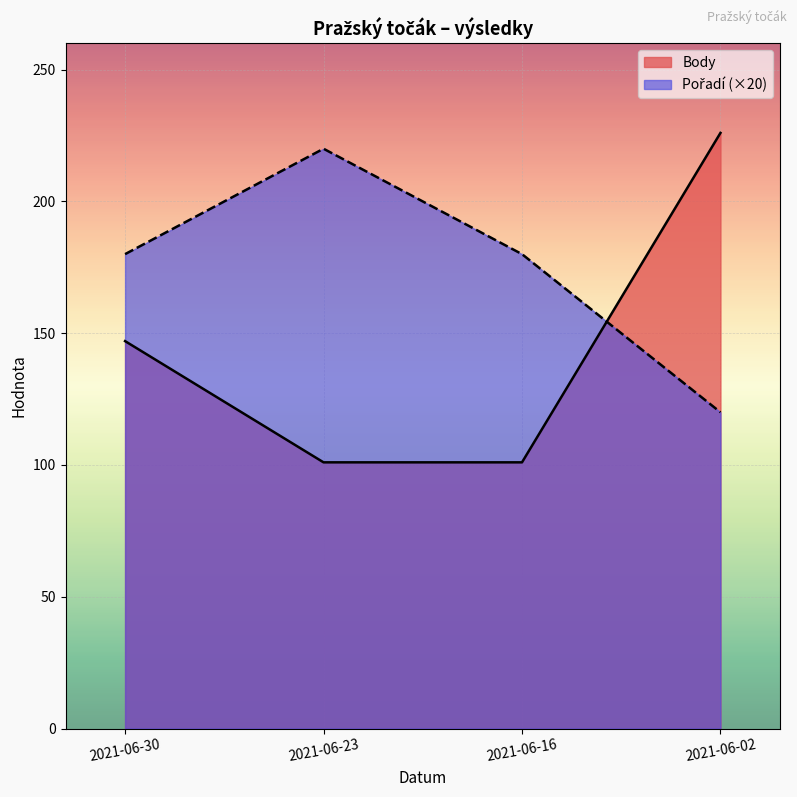

How many intersections are there between Pořadí and Body?

1